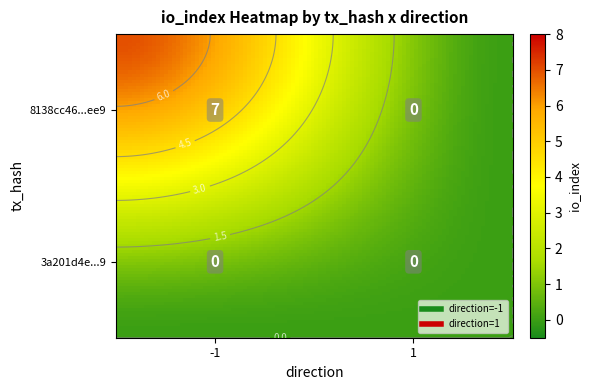

List the series in order of their peak value, lowest first.

3a201d4eb08aaf396e38ed07dd805495de0eed4, 8138cc46148b2ec31287d2d61d24ba8cb473ee9